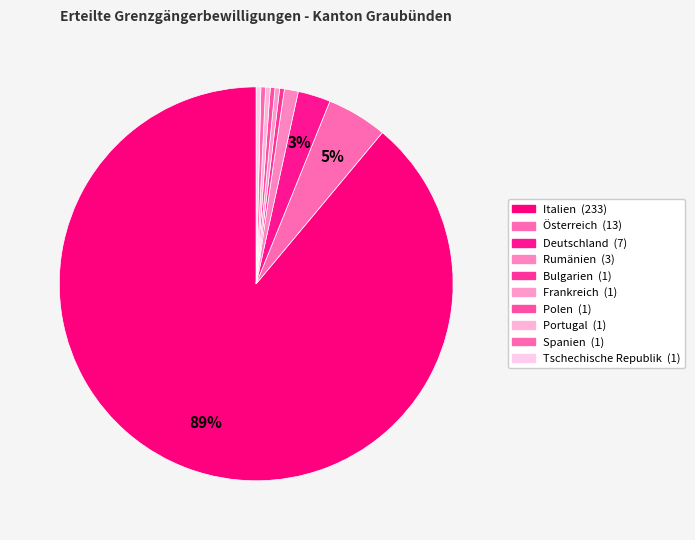

How many segments does this pie chart have?

10